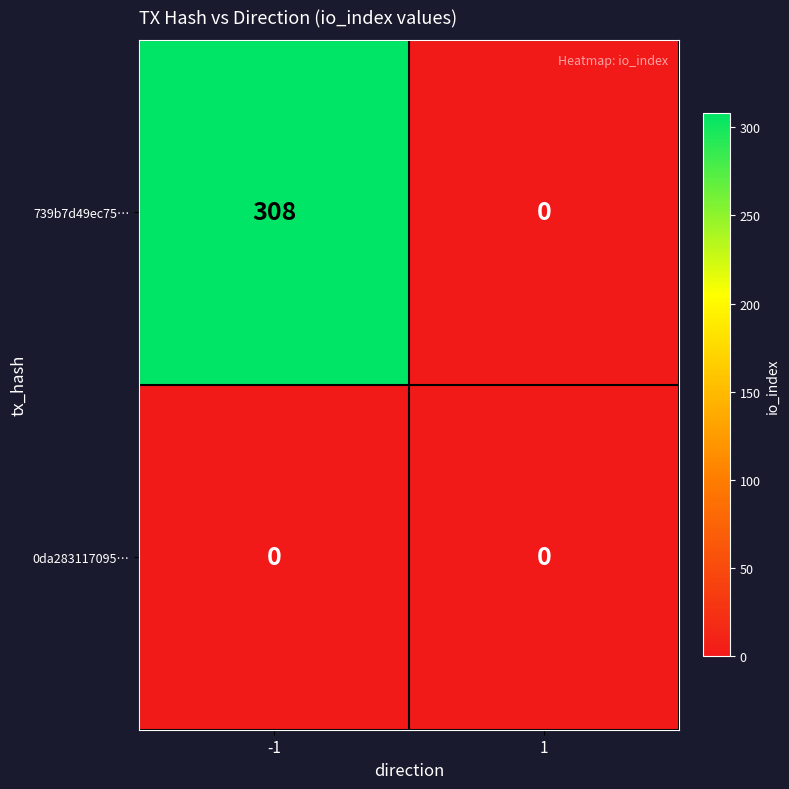

At -1, list the series in order from largest to smallest.

739b7d49ec75…, 0da283117095…